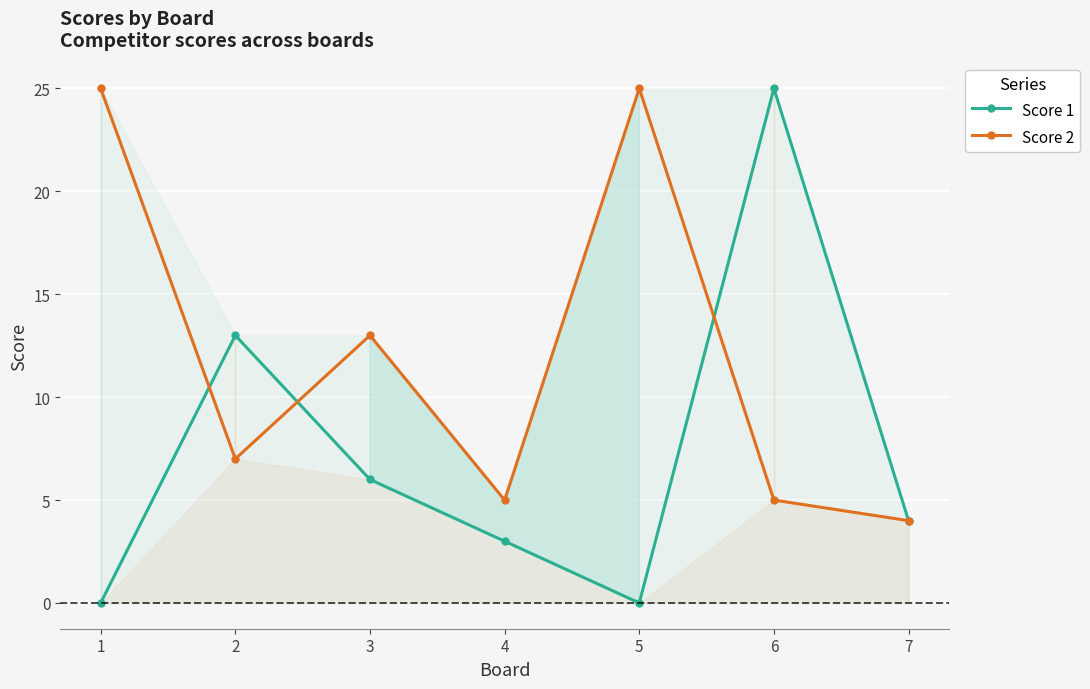

What is the value of the Score 1 point at the 6th from the left?

25